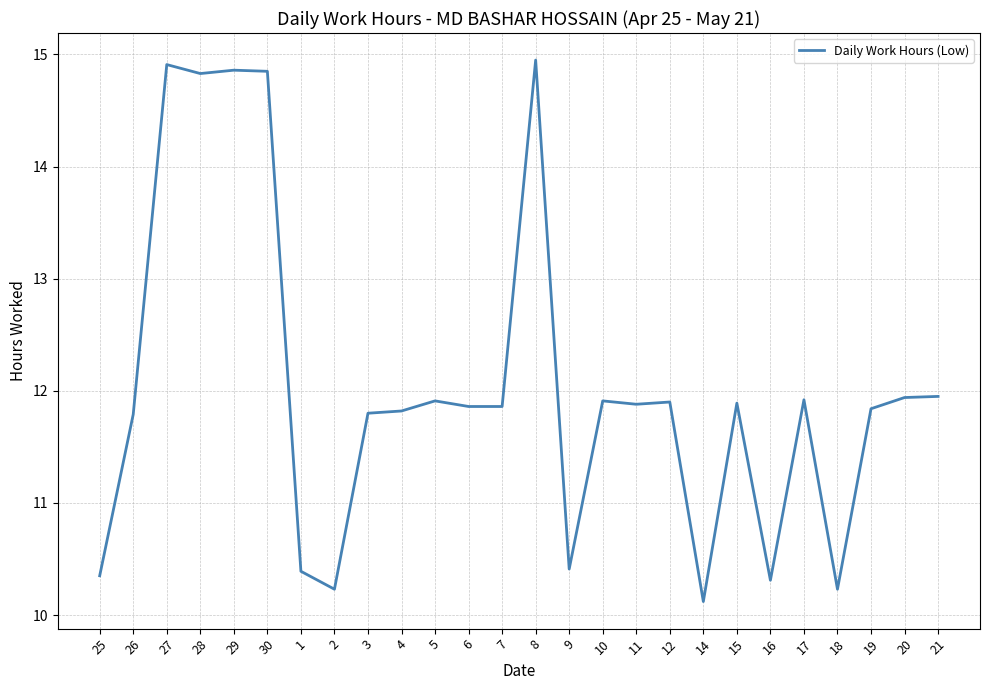

What position from the left is 6?

12